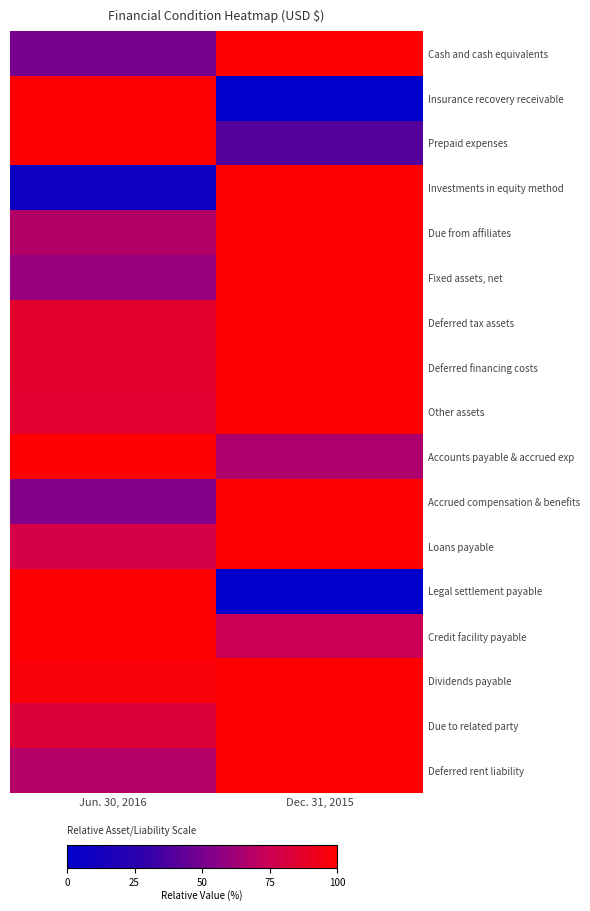

At which category is the sum across all series the highest?

Dec. 31, 2015